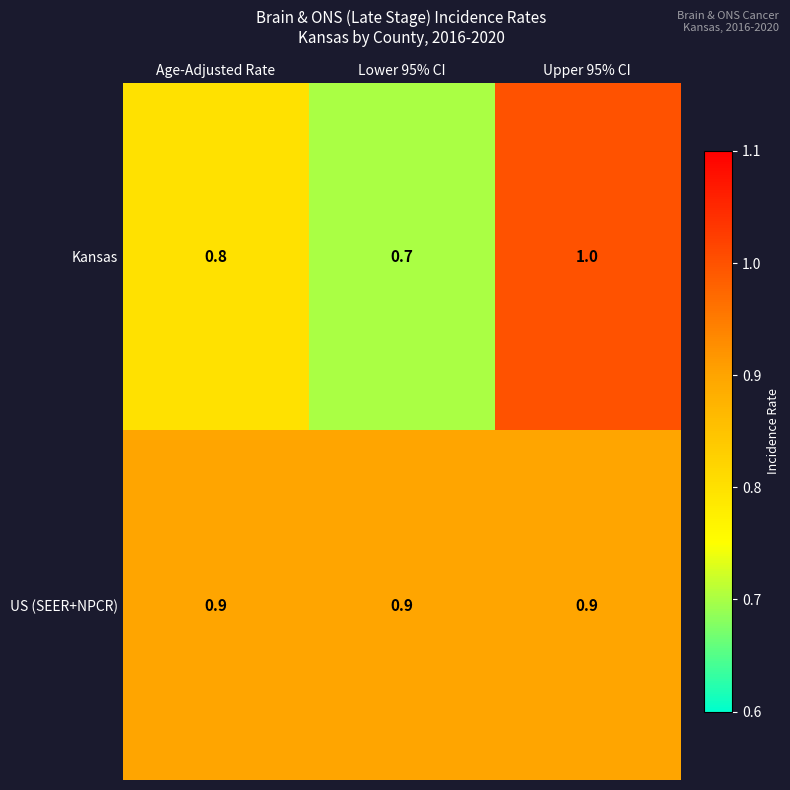

Which series has the largest range (max minus min)?

Kansas